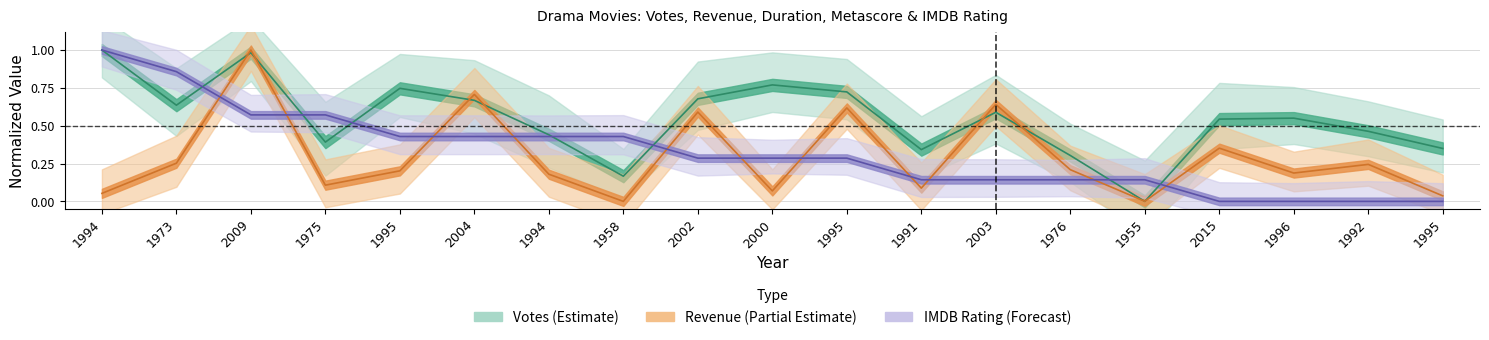

How many values in IMDB are above zero?

15